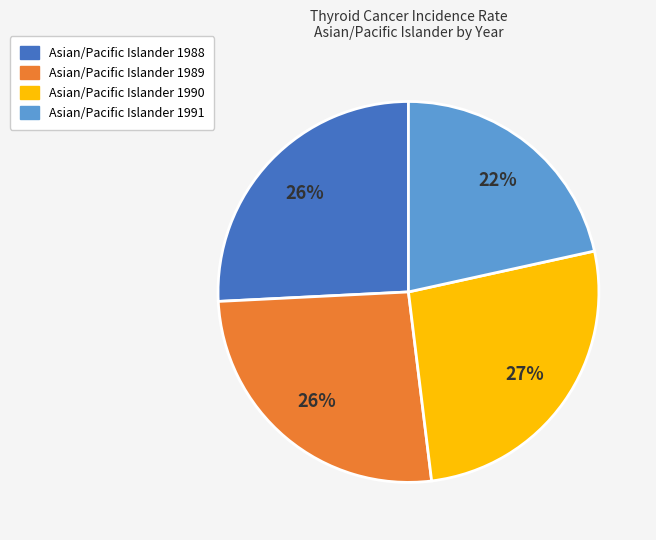

To the nearest percent, what is the average slice percentage?

25%